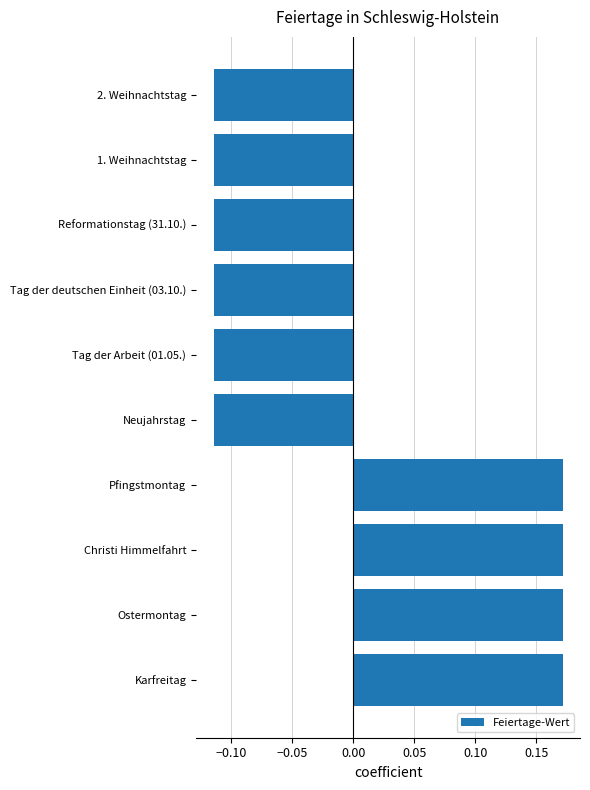

Are the bars grouped side by side (vs. stacked)?

No